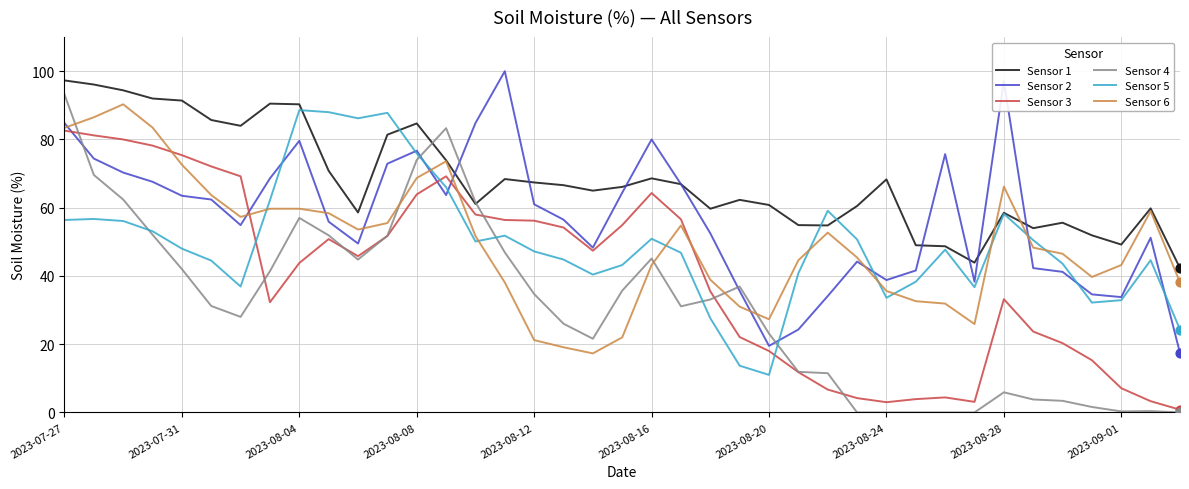

Which series has the largest total across all categories?

Sensor 1